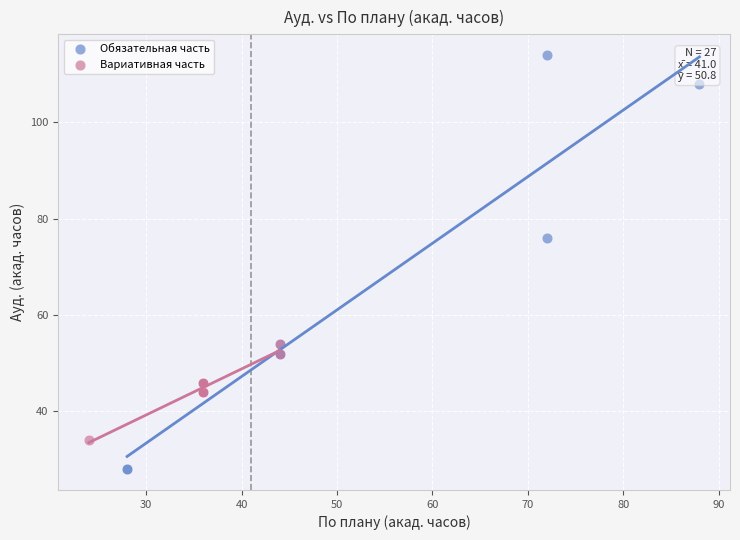

Which series has the widest spread of Y values?

Обязательная часть